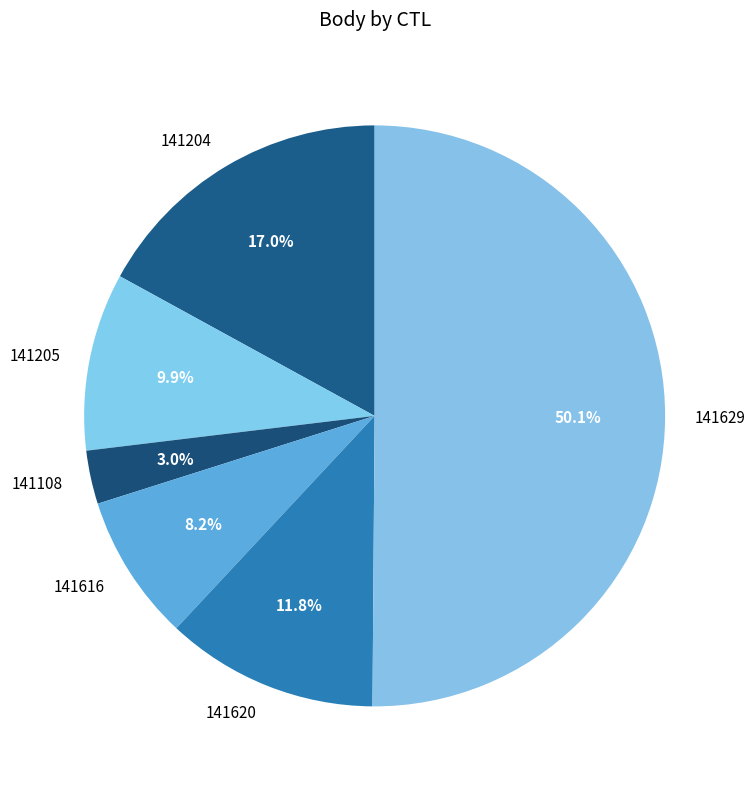

Rank the categories by value from lowest to highest.

141108, 141616, 141205, 141620, 141204, 141629